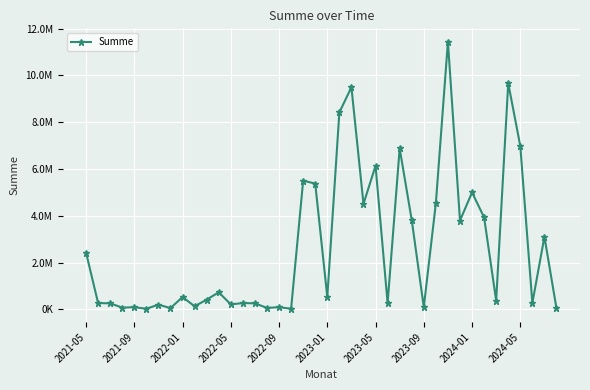

How many categories are shown in the chart?

40